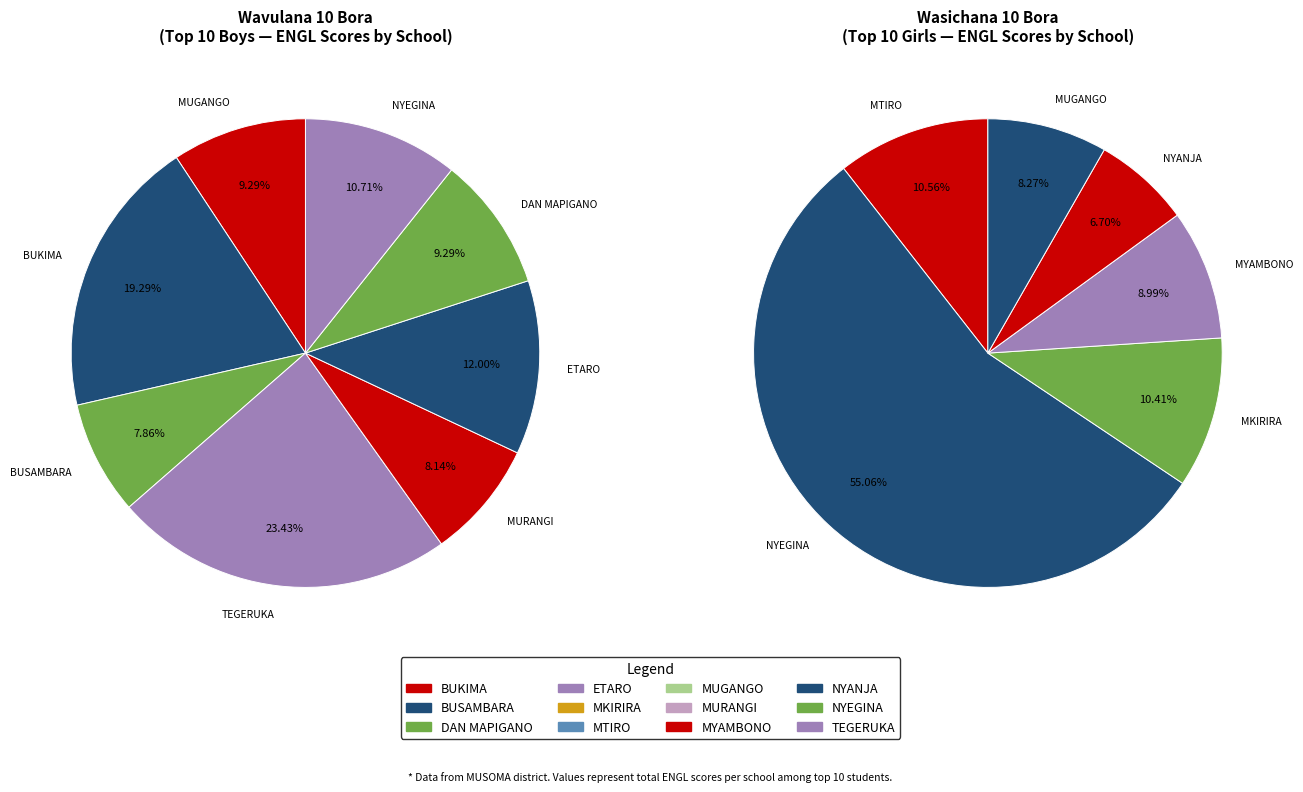

Does 9 represent more than half of the total?

No